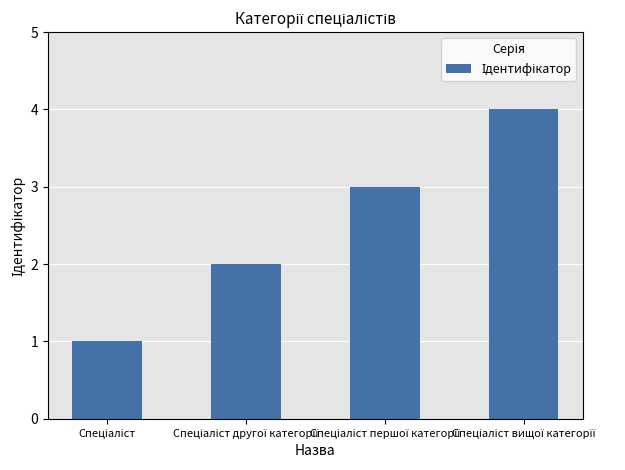

How many bars are there in total?

4